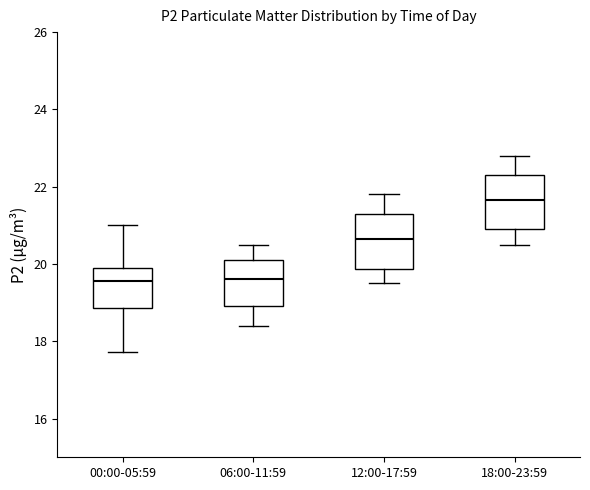

Reading left to right, read every box against the y-axis: the position of its median line, the range the box covers, and the ends of its whiskers. The values are not printed on the chart, so give them approximately, as read against the axis.

00:00-05:59: median 19.6, box 18.8 to 19.8, whiskers 17.8 to 21.0
06:00-11:59: median 19.6, box 19.0 to 20.2, whiskers 18.4 to 20.6
12:00-17:59: median 20.6, box 19.8 to 21.4, whiskers 19.6 to 21.8
18:00-23:59: median 21.6, box 21.0 to 22.4, whiskers 20.6 to 22.8